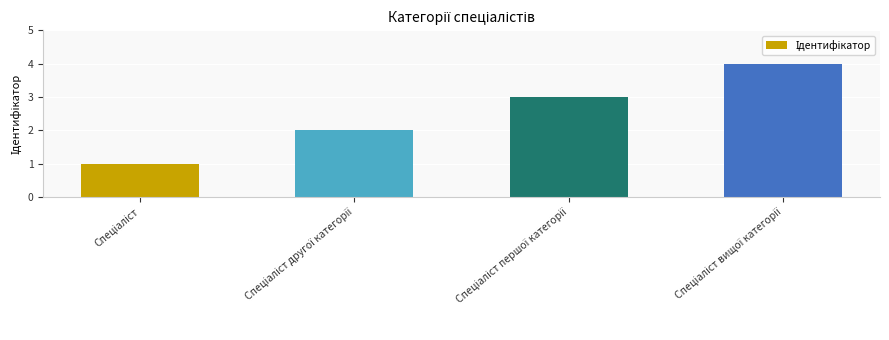

What is the maximum value shown in the chart?

4